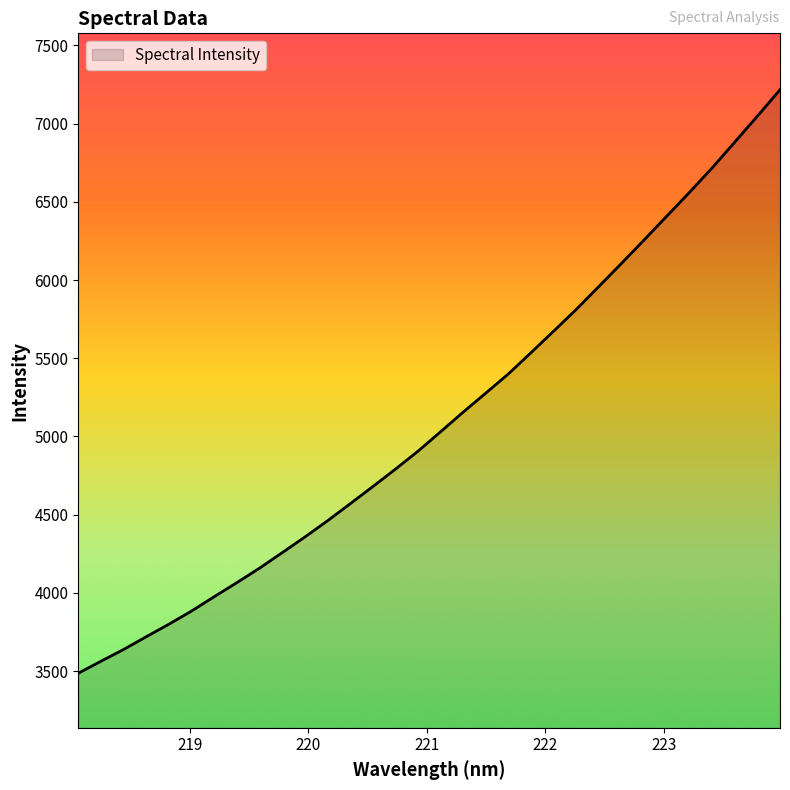

What is the difference between the maximum and minimum values?

3730.2